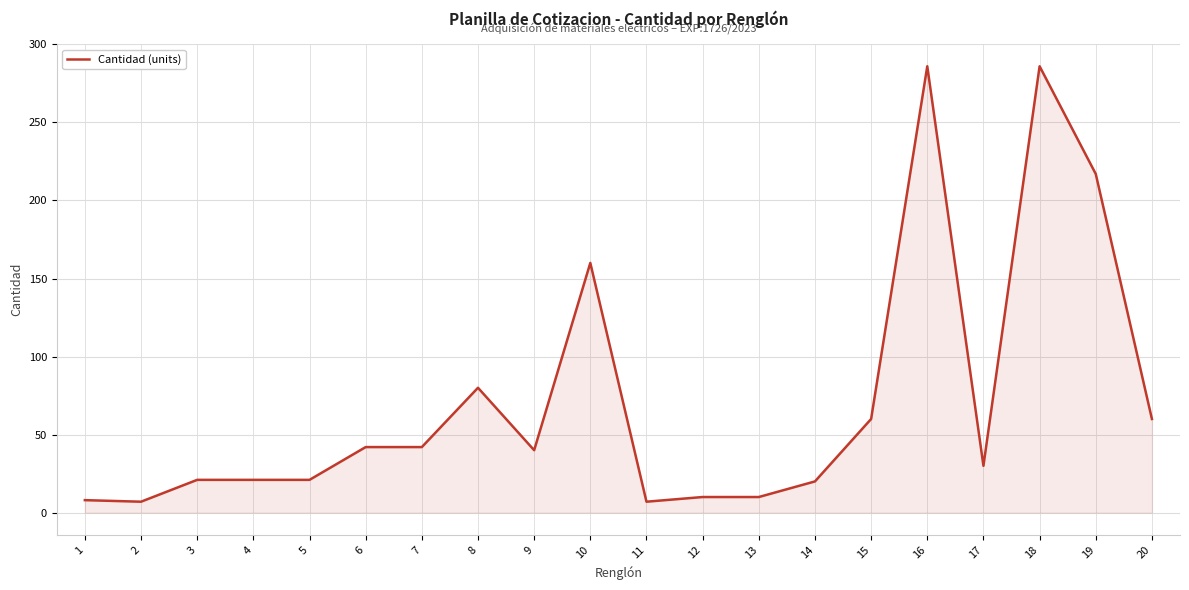

At which label is the value closest to 146?

10